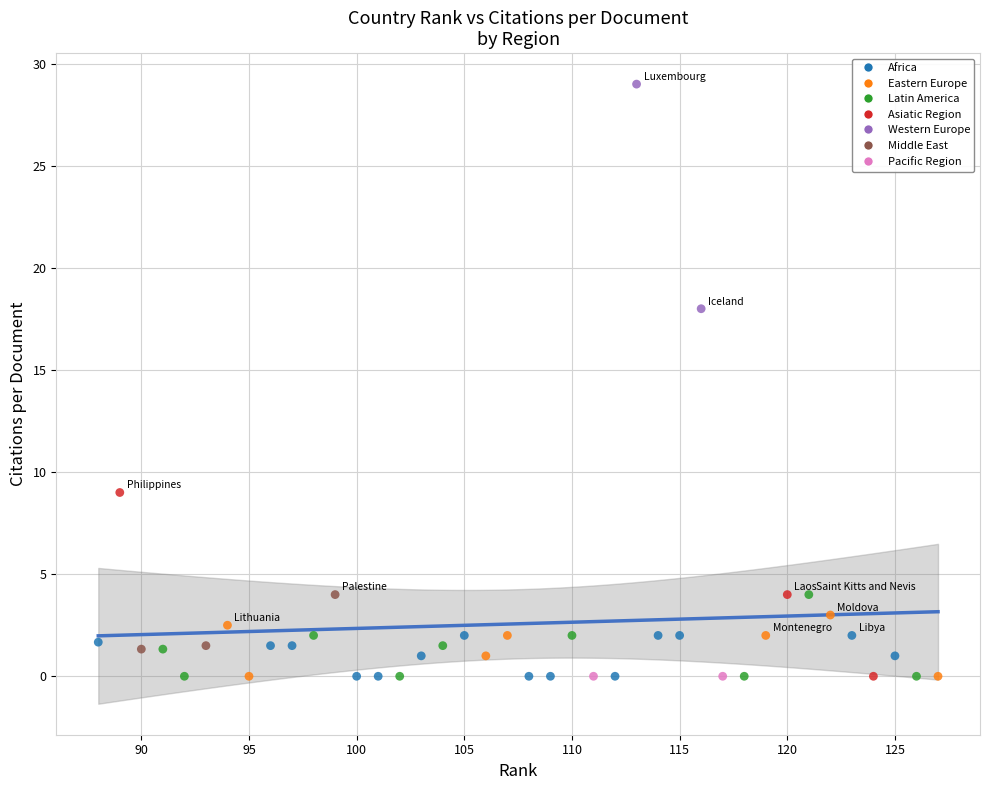

What are all the series names shown in the legend?

Africa, Eastern Europe, Latin America, Asiatic Region, Western Europe, Middle East, Pacific Region